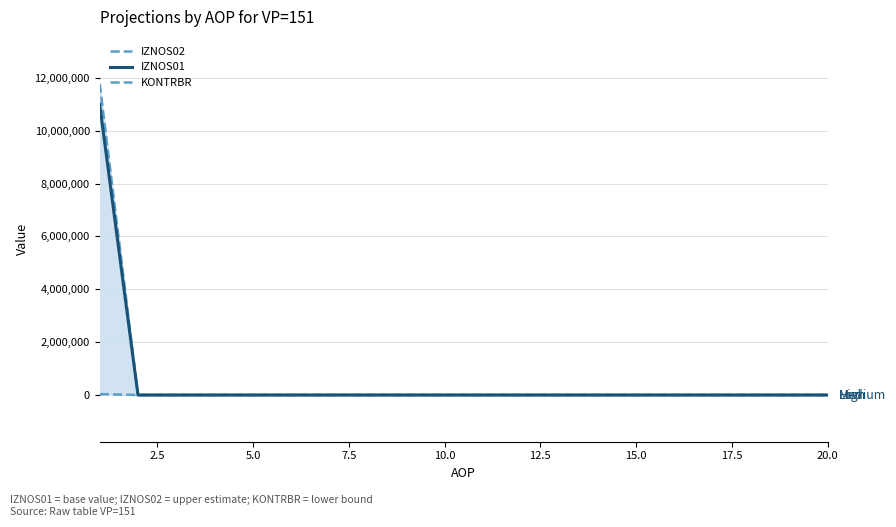

True or false: IZNOS02 and IZNOS01 cross at least once.

False